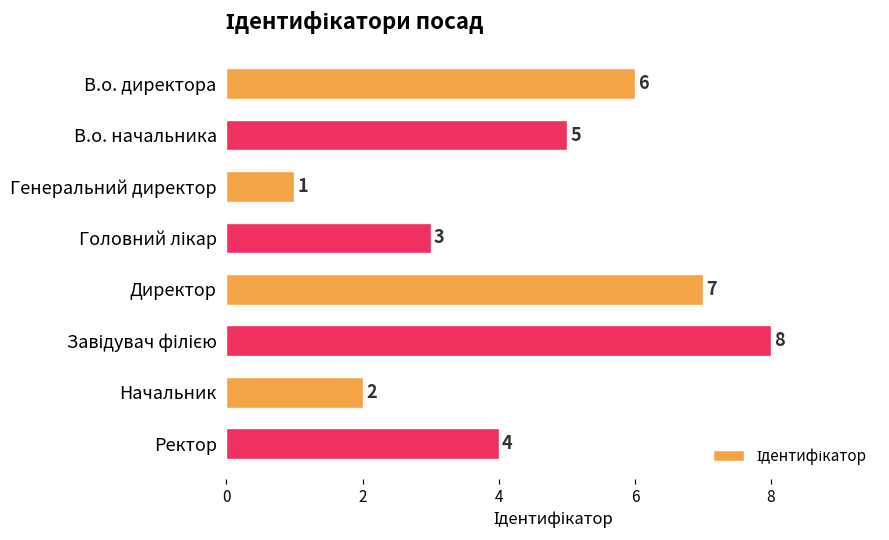

How many bars are there in total?

8